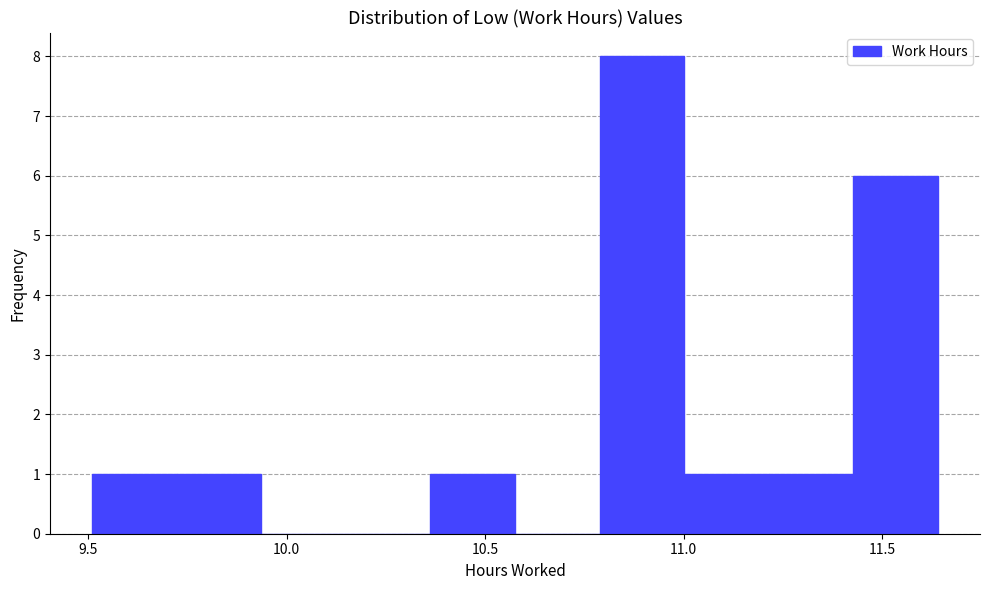

Reading left to right, transcribe this chart: for each bar, give the range it covers on the x-axis and its height. Neither the bar edges nor the heights are printed on the chart, so give them approximately, as read against the axes.

9.50 to 9.70: 1
9.70 to 9.95: 1
9.95 to 10.15: 0
10.15 to 10.35: 0
10.35 to 10.60: 1
10.60 to 10.80: 0
10.80 to 11.00: 8
11.00 to 11.20: 1
11.20 to 11.45: 1
11.45 to 11.65: 6